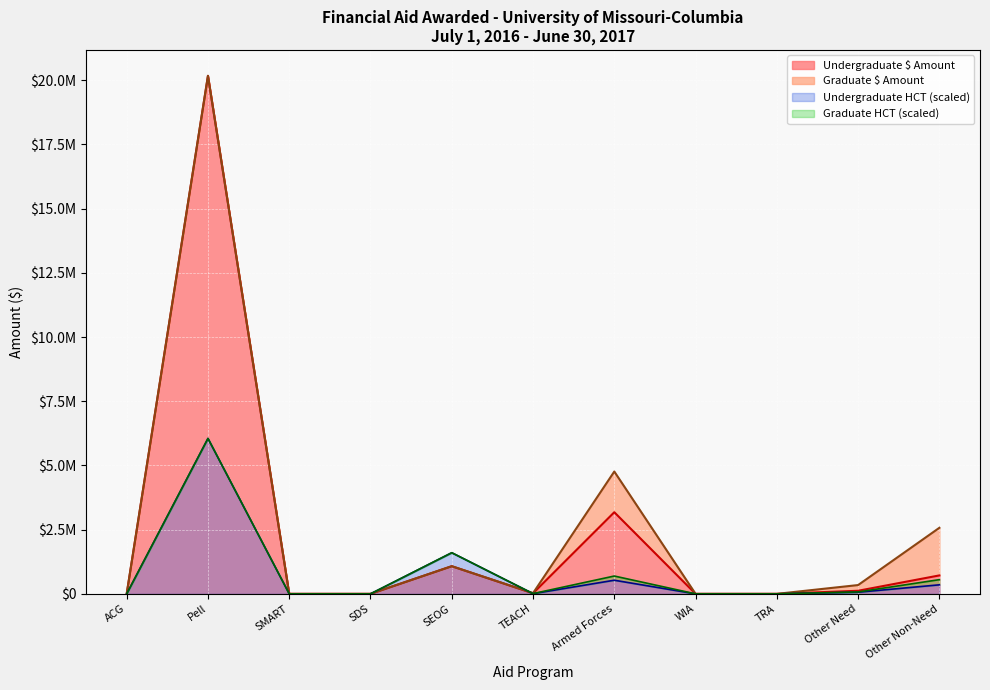

What is the difference between the Undergraduate HCT values at Other Non-Need and Armed Forces?

178765.9